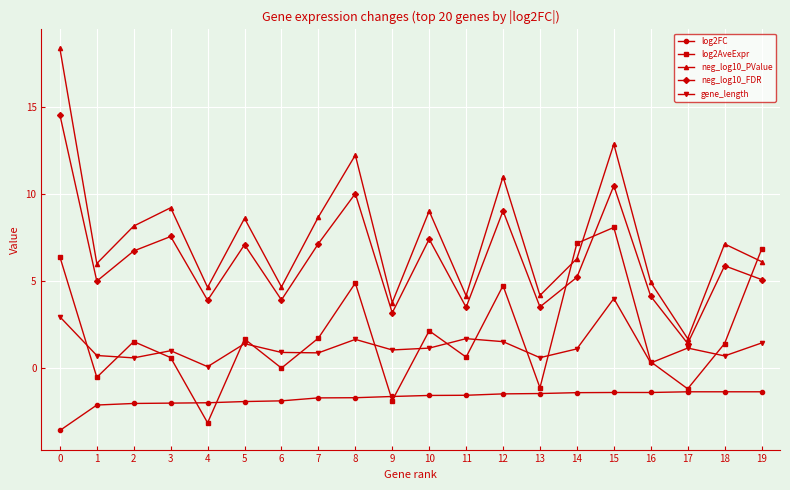

What is the maximum value shown in the chart?

18.4